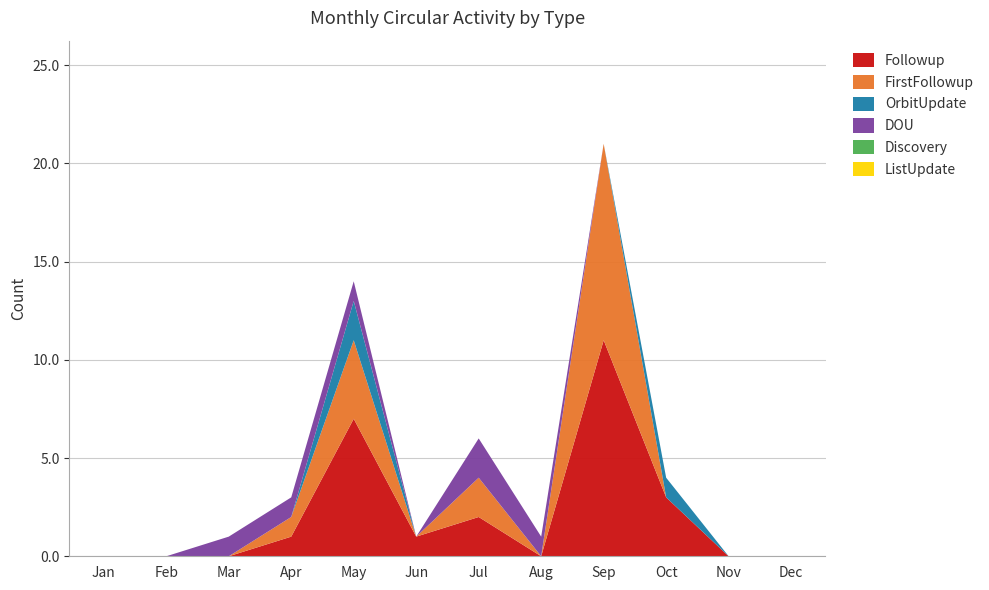

Reading left to right, list all the values displayed in this chart.

Followup: Jan=0	Feb=0	Mar=0	Apr=1	May=7	Jun=1	Jul=2	Aug=0	Sep=11	Oct=3	Nov=0	Dec=0
FirstFollowup: Jan=0	Feb=0	Mar=0	Apr=1	May=4	Jun=0	Jul=2	Aug=0	Sep=10	Oct=0	Nov=0	Dec=0
OrbitUpdate: Jan=0	Feb=0	Mar=0	Apr=0	May=2	Jun=0	Jul=0	Aug=0	Sep=0	Oct=1	Nov=0	Dec=0
DOU: Jan=0	Feb=0	Mar=1	Apr=1	May=1	Jun=0	Jul=2	Aug=1	Sep=0	Oct=0	Nov=0	Dec=0
Discovery: Jan=0	Feb=0	Mar=0	Apr=0	May=0	Jun=0	Jul=0	Aug=0	Sep=0	Oct=0	Nov=0	Dec=0
ListUpdate: Jan=0	Feb=0	Mar=0	Apr=0	May=0	Jun=0	Jul=0	Aug=0	Sep=0	Oct=0	Nov=0	Dec=0